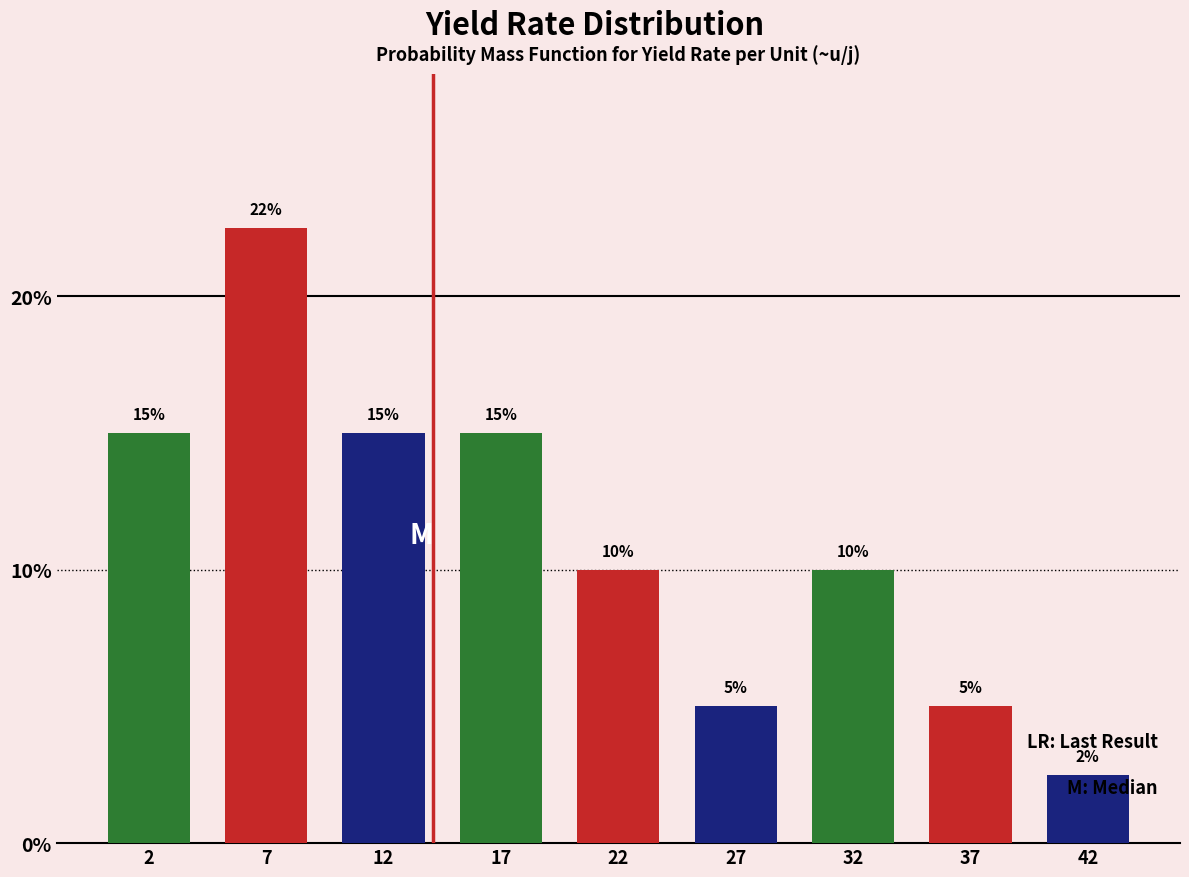

The chart shows a value of 5.0 at 27. True or false?

True